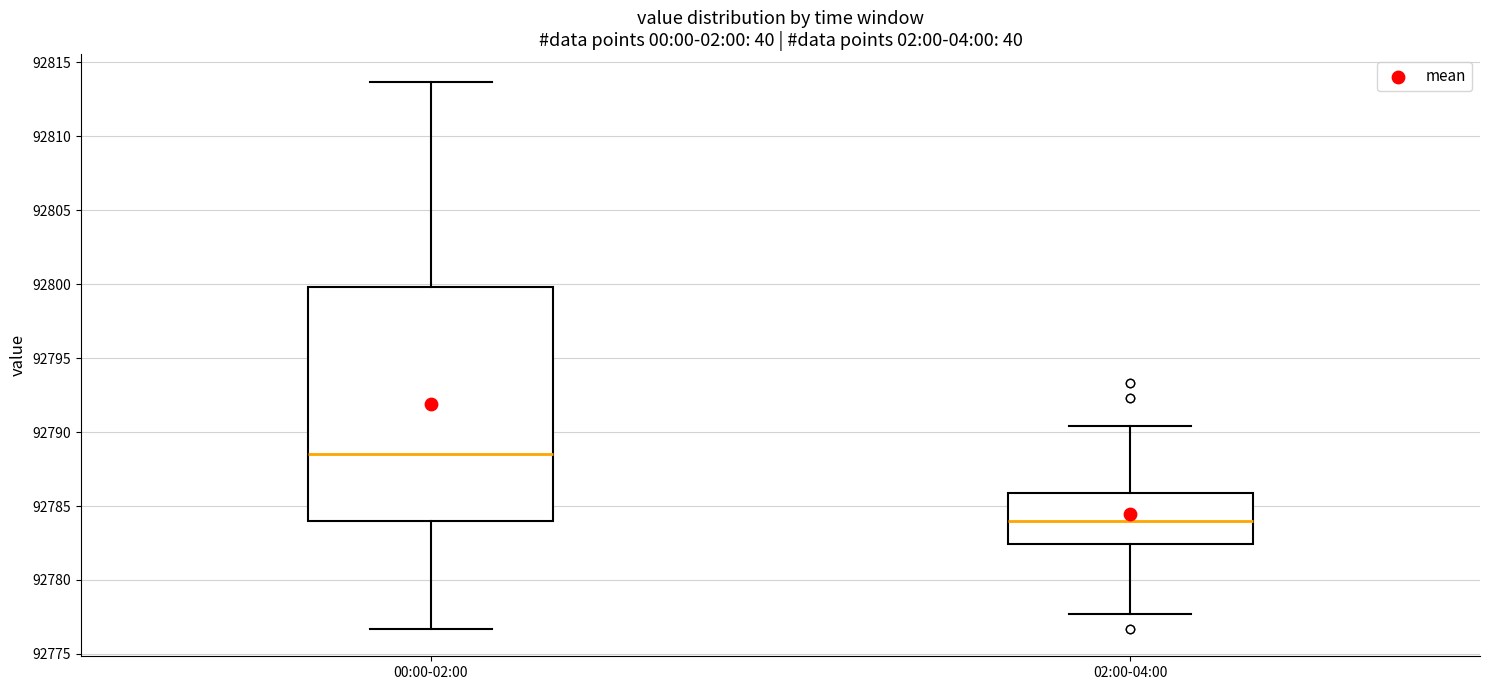

Where is the lower edge of the box for 02:00-04:00 on the y-axis? The values are not printed on the chart, so give them approximately, as read against the axis.

92782.5